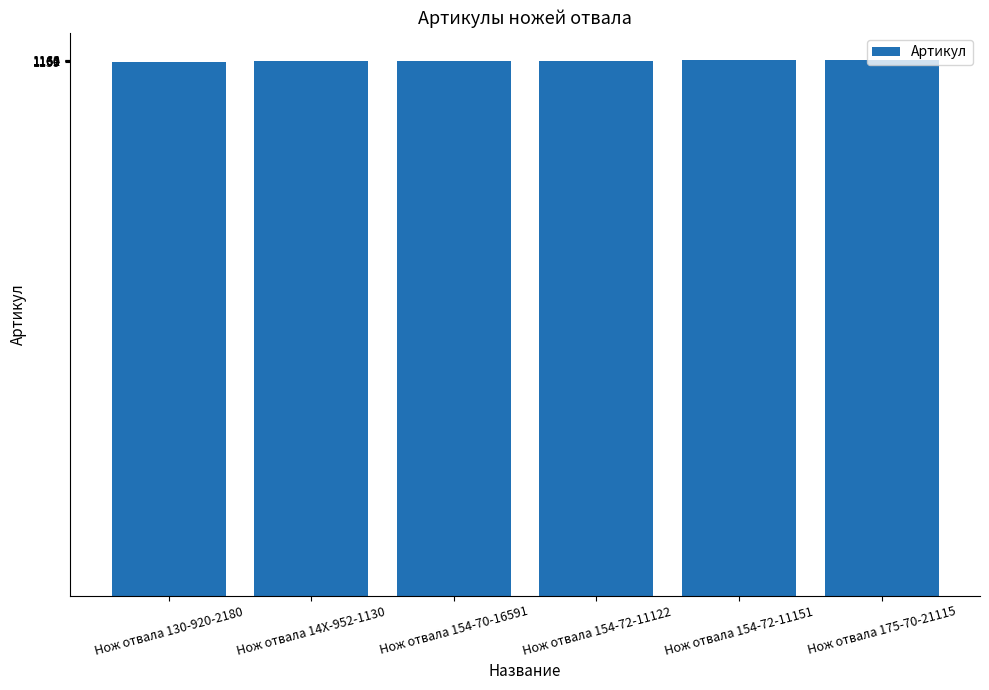

What is the value of the 1st bar from the left?

1159